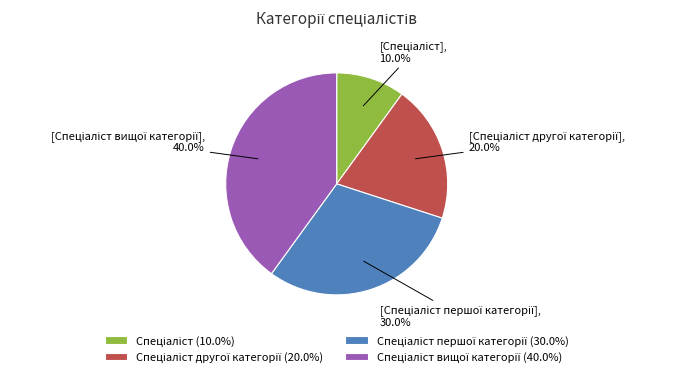

Is there any slice that represents more than half of the pie?

No